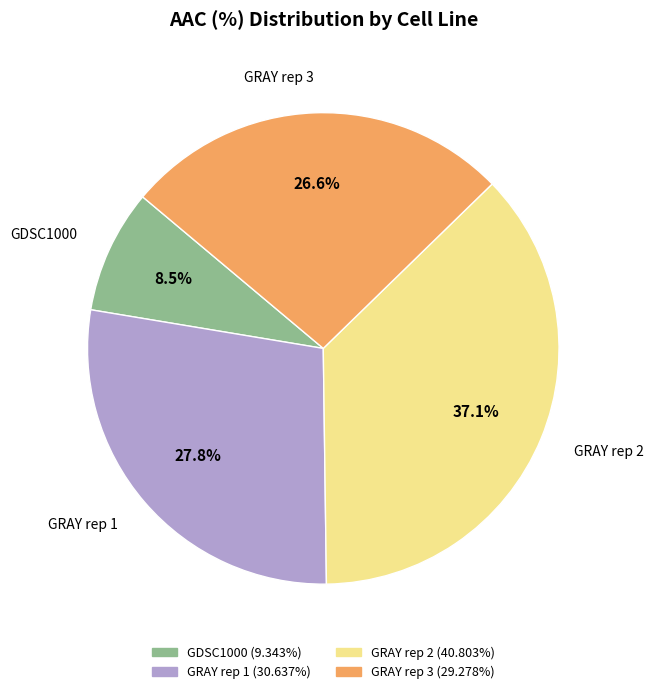

Between GRAY rep 3 and GRAY rep 1, which is larger?

GRAY rep 1